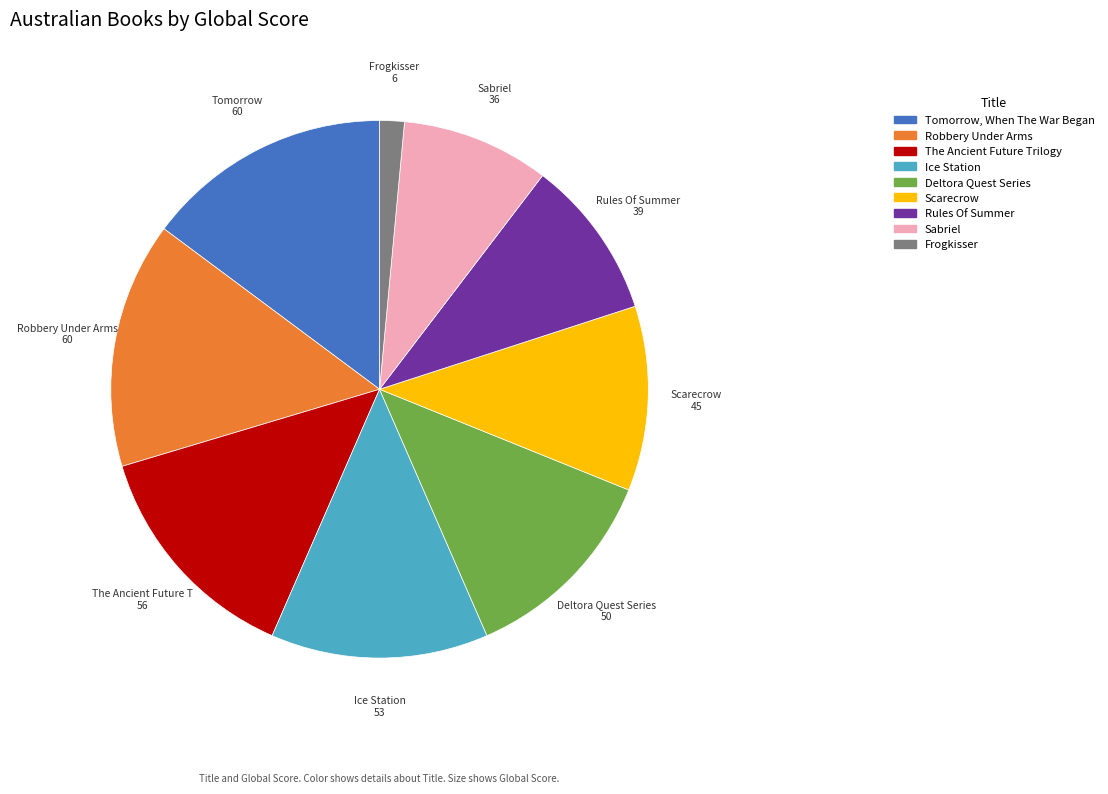

How many segments does this pie chart have?

9